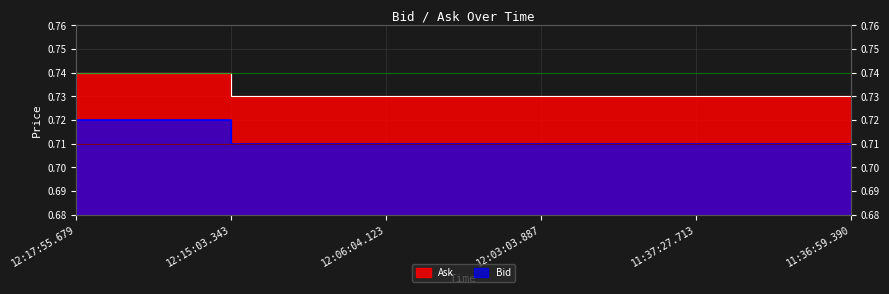

What is the lowest value of the Bid series?

0.7